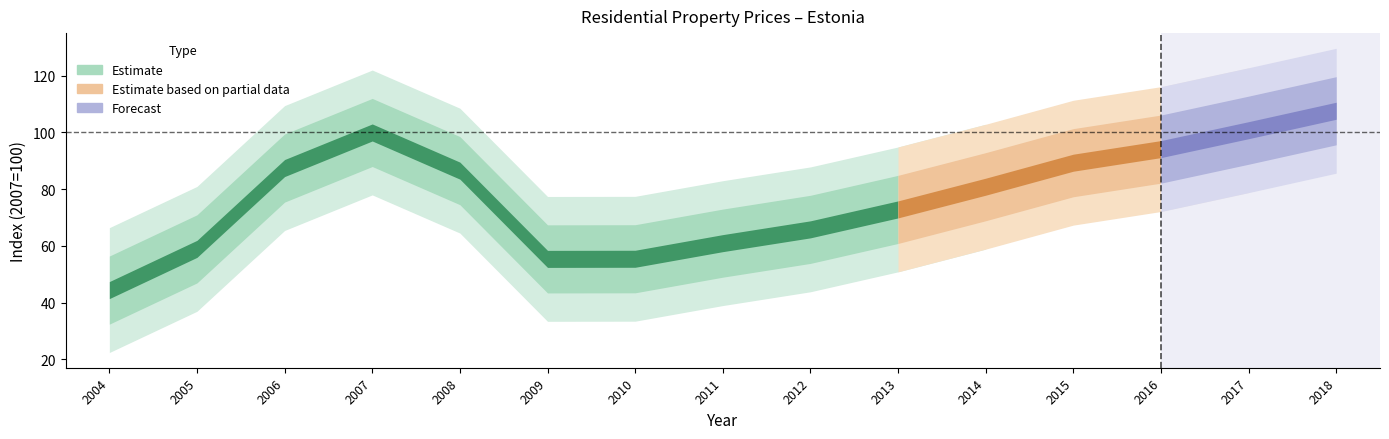

What is the change in value from 2011 to 2017?

+39.8